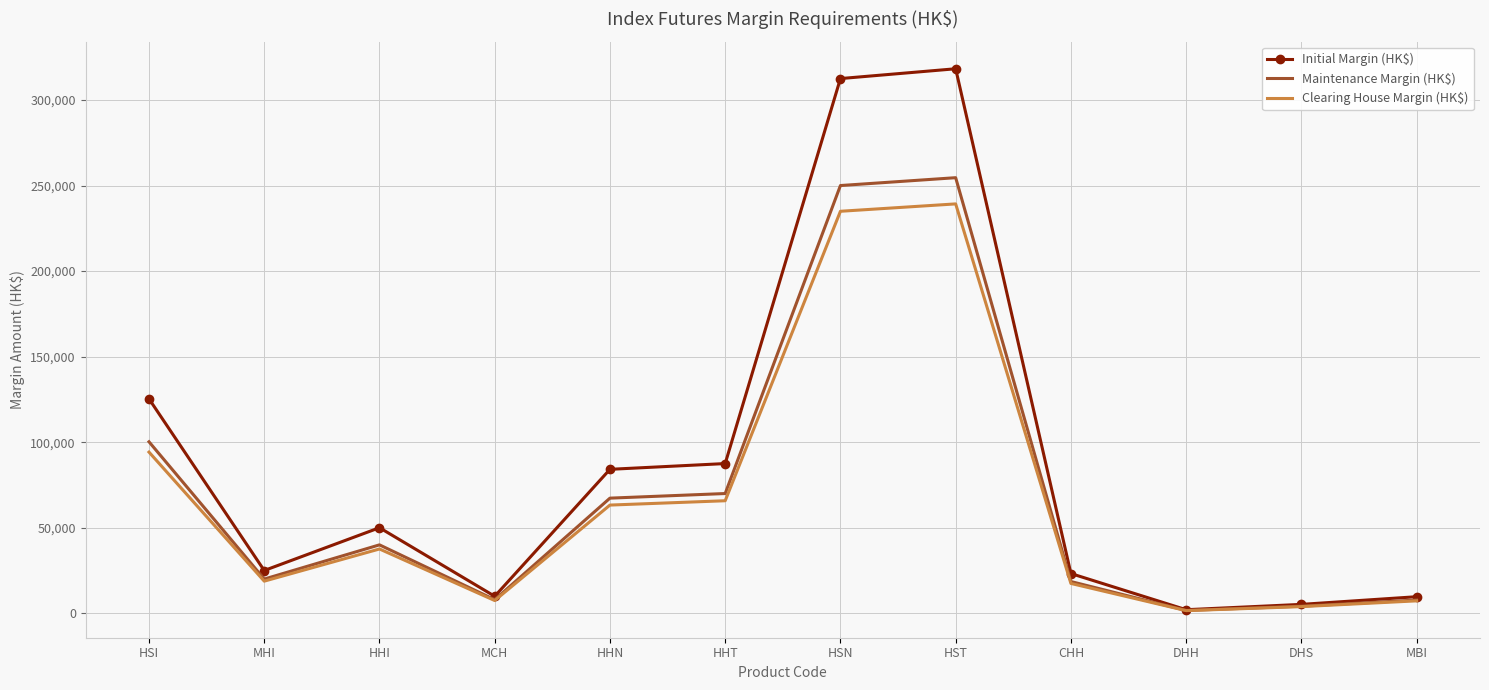

How many values in the Clearing House Margin (HK$) series are below 37650?

6